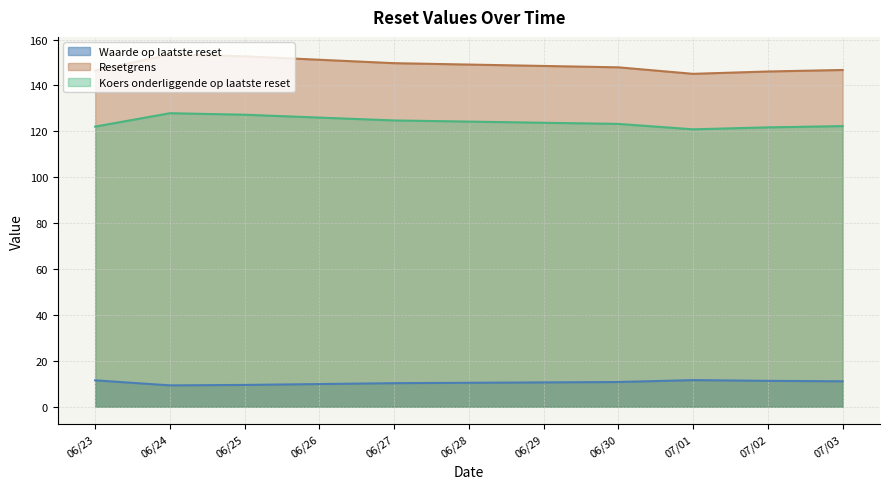

Which series has the largest total across all categories?

Resetgrens